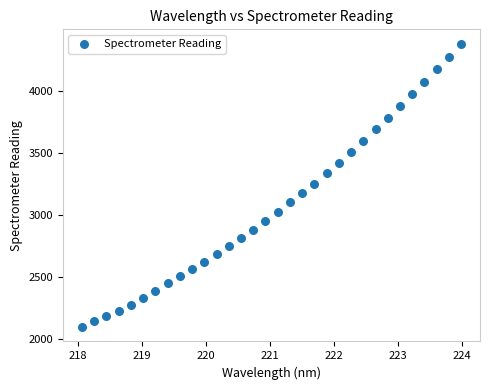

What is the range of Y values (max minus min)?

2289.0